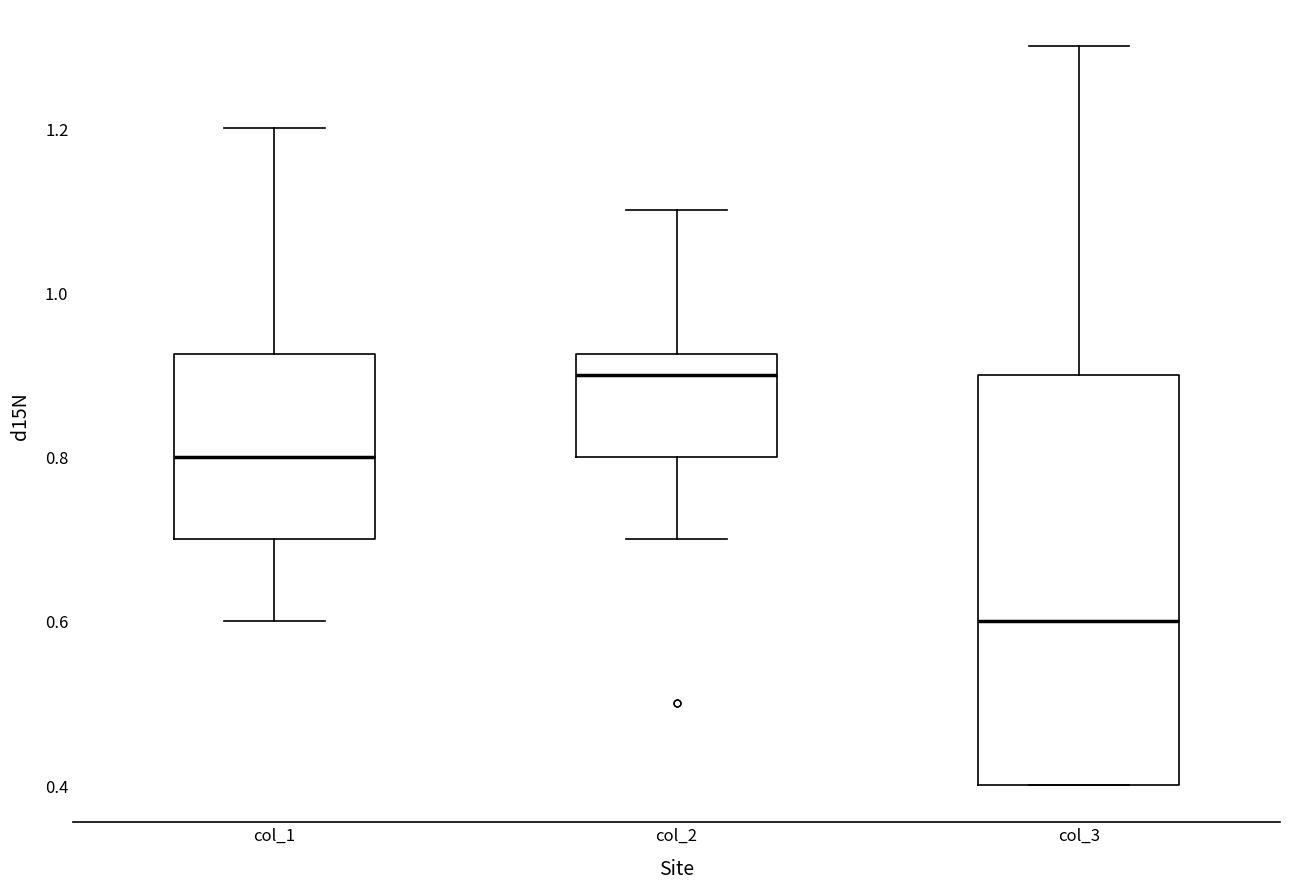

Where is the upper edge of the box for col_1 on the y-axis? The values are not printed on the chart, so give them approximately, as read against the axis.

0.92